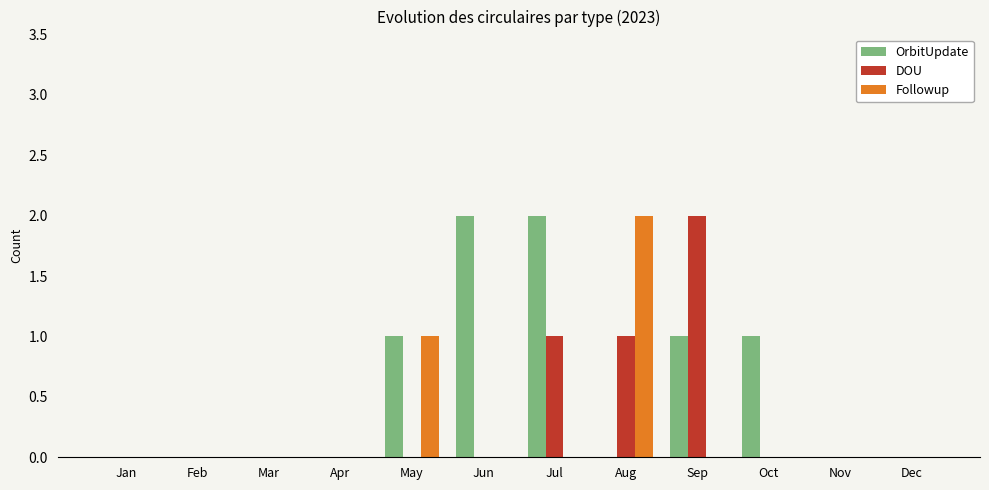

The OrbitUpdate series shows 2 at Sep. True or false?

False